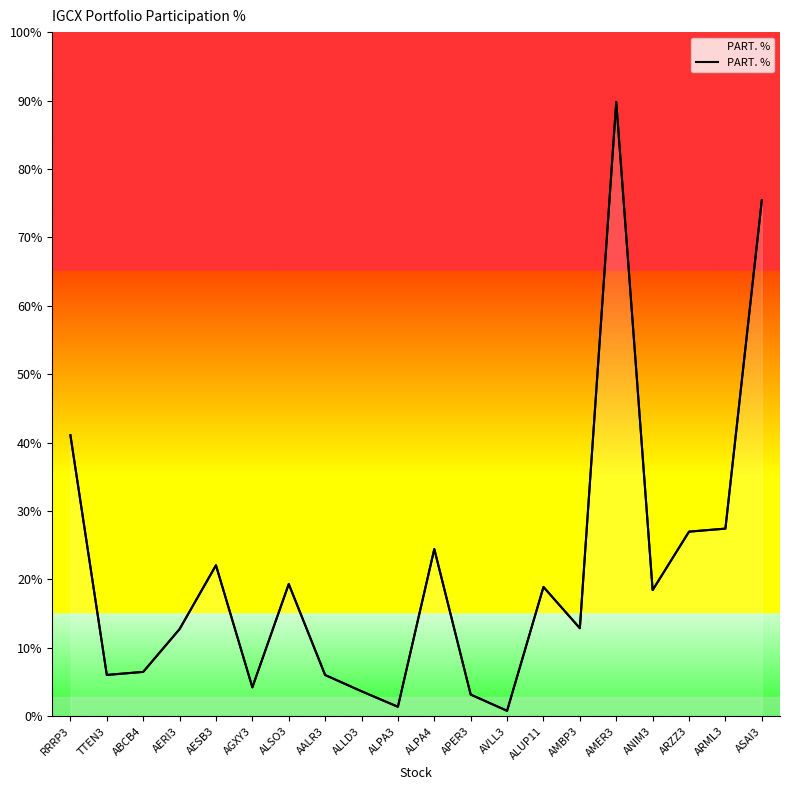

What is the label of the 11th point from the left?

ALPA4